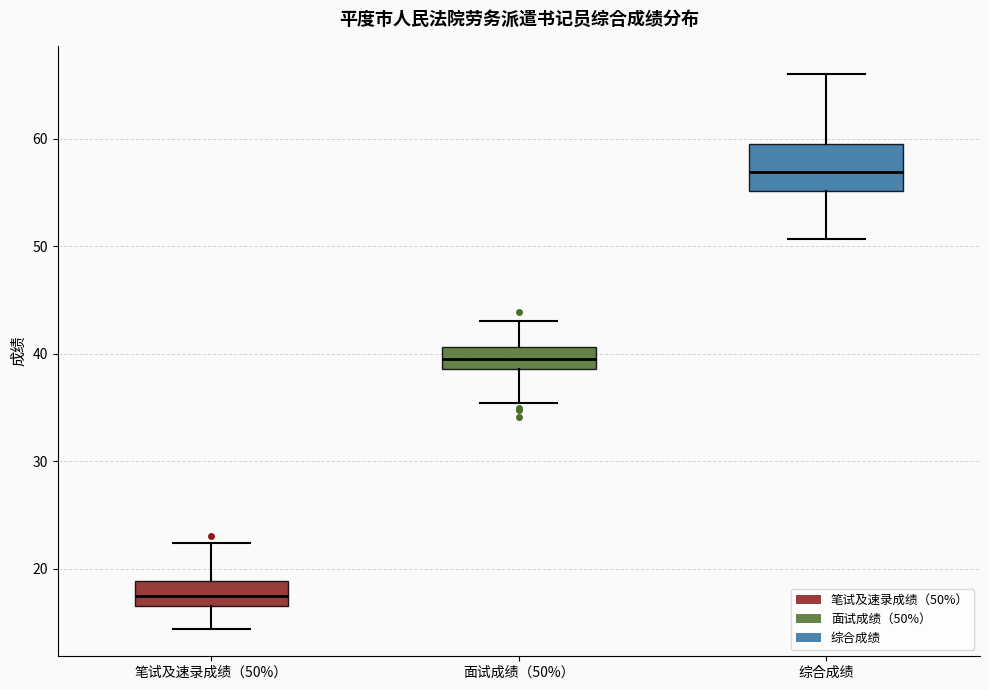

Where is the lower edge of the box for 面试成绩（50%） on the y-axis? The values are not printed on the chart, so give them approximately, as read against the axis.

39